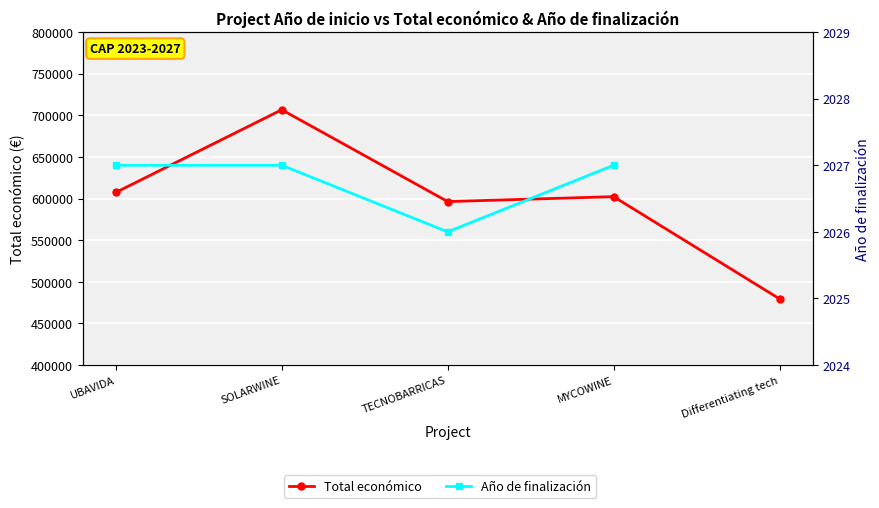

What is the label of the 5th point from the right?

UBAVIDA